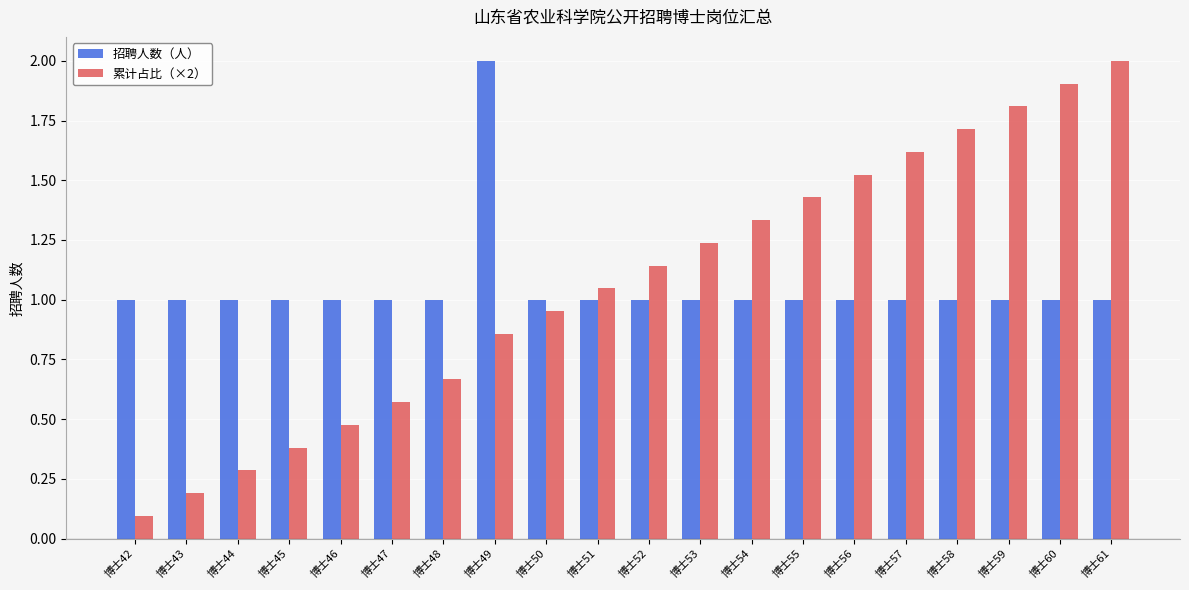

Rank the series at 博士52 from lowest to highest value.

招聘人数（人）, 累计占比（×2）